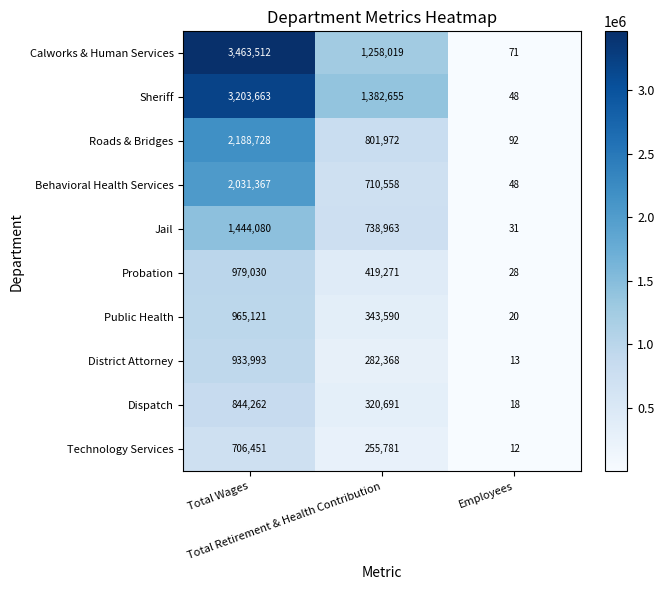

What is the difference between the second highest and minimum values in the Probation series?

419243